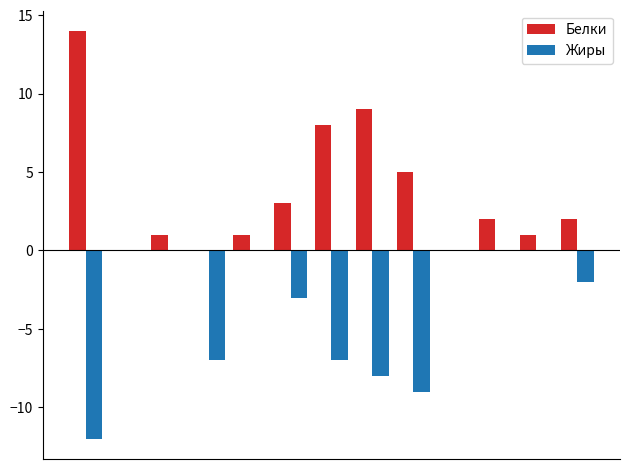

Count the number of categories in the chart.

13